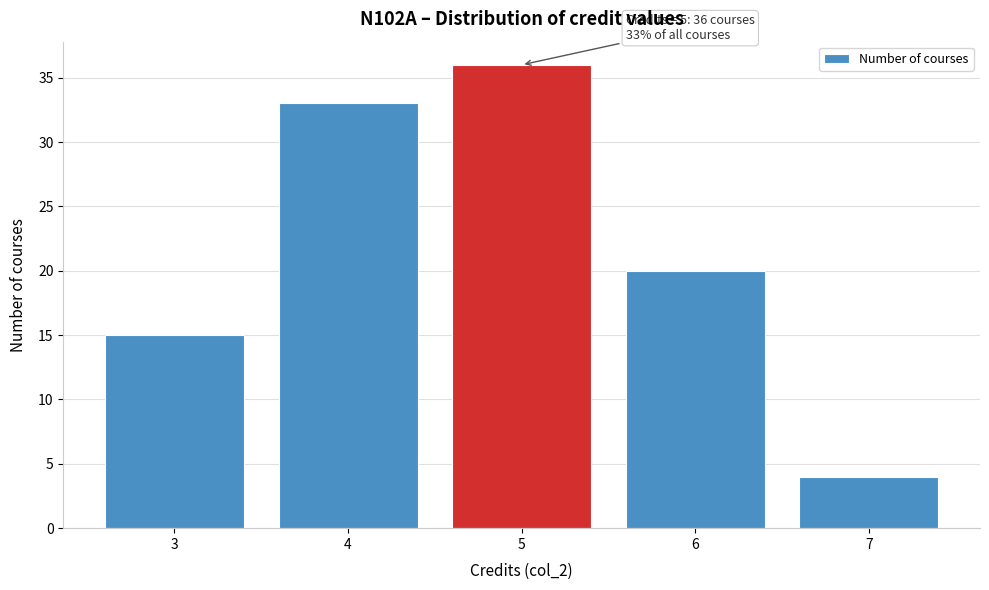

Which range on the x-axis has the tallest bar?

4.5 to 5.5